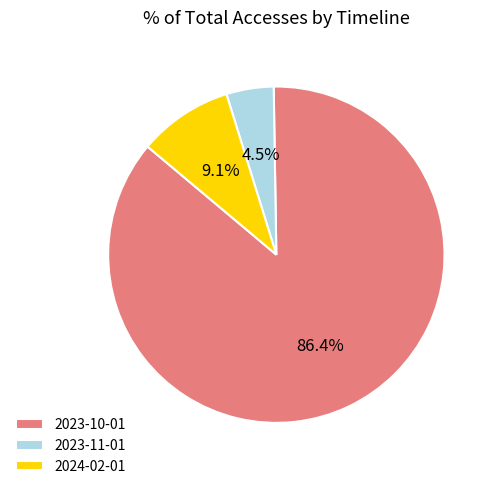

What percentage is the 2024-02-01 slice, to the nearest percent?

9%